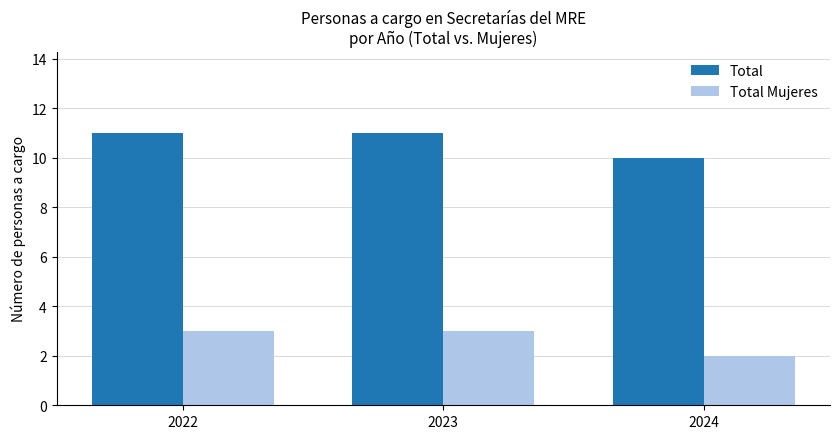

What is the maximum value shown in the chart?

11